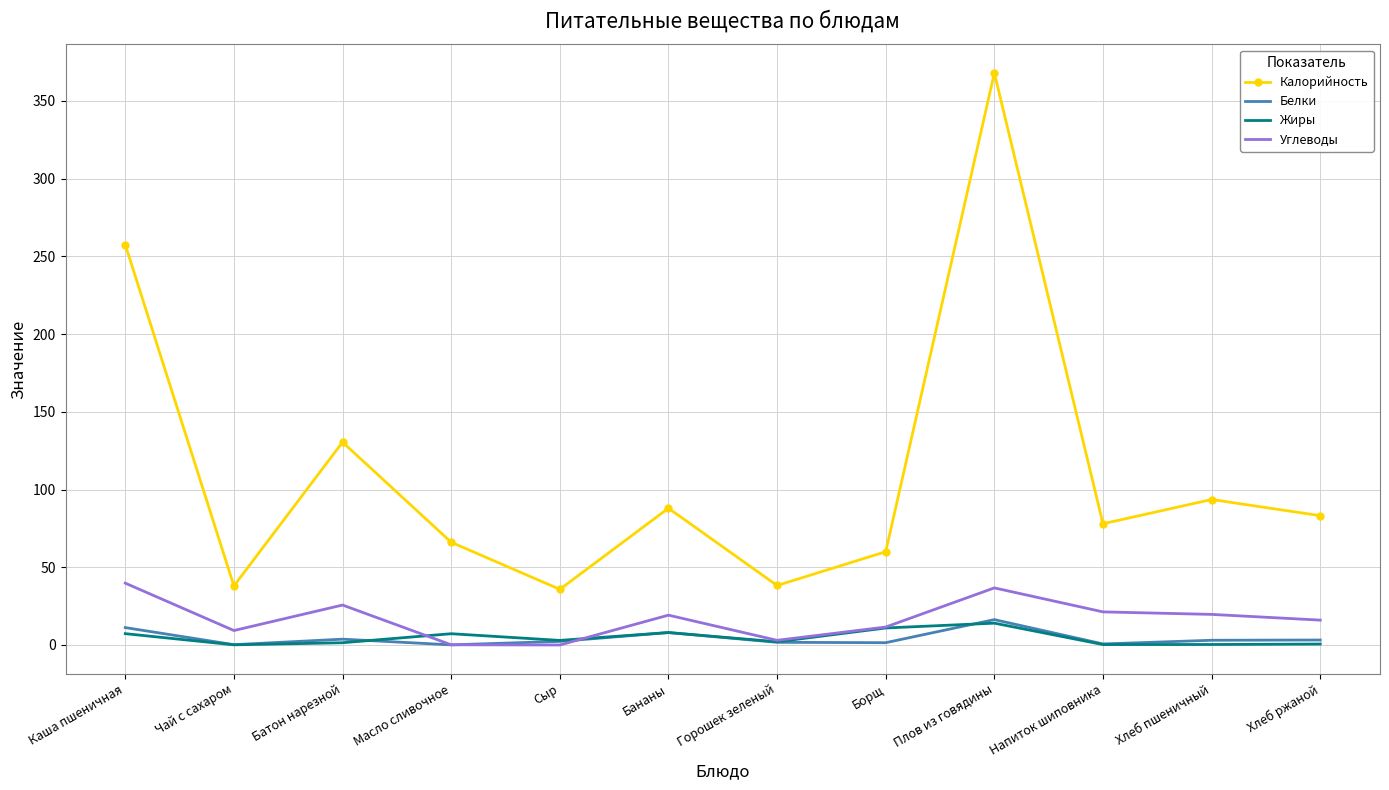

True or false: Углеводы has more than 1 points higher than both neighbors.

True